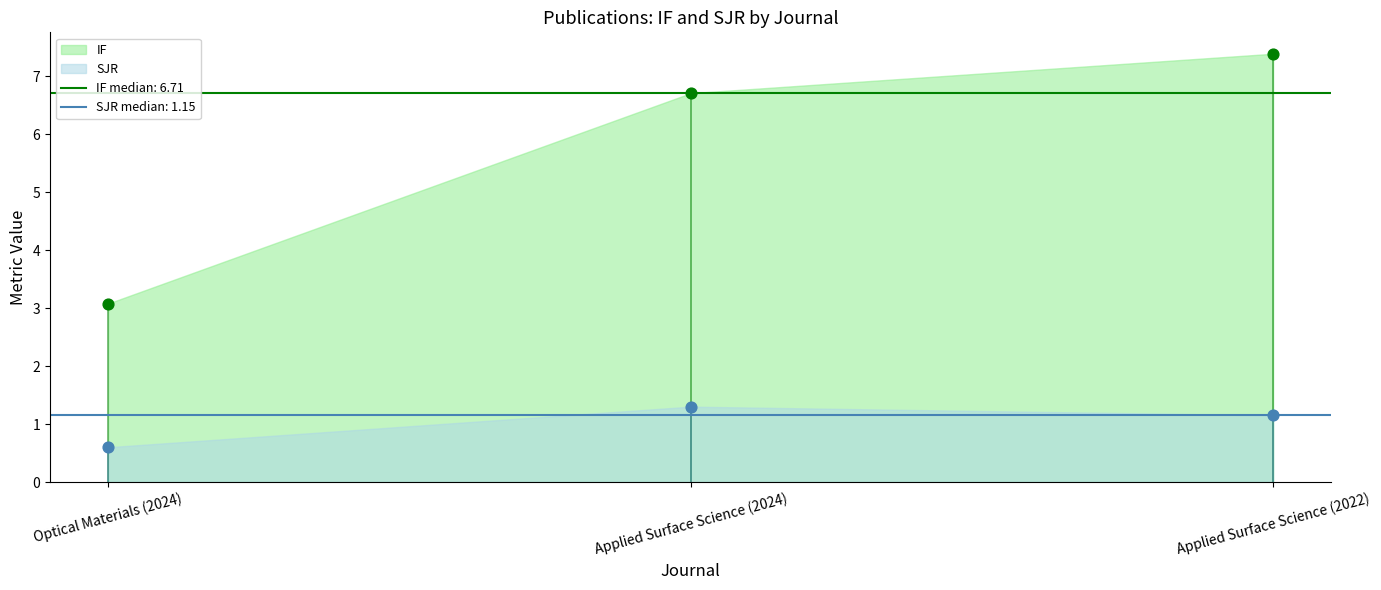

What is the total value across all series at Optical Materials (2024)?

3.7